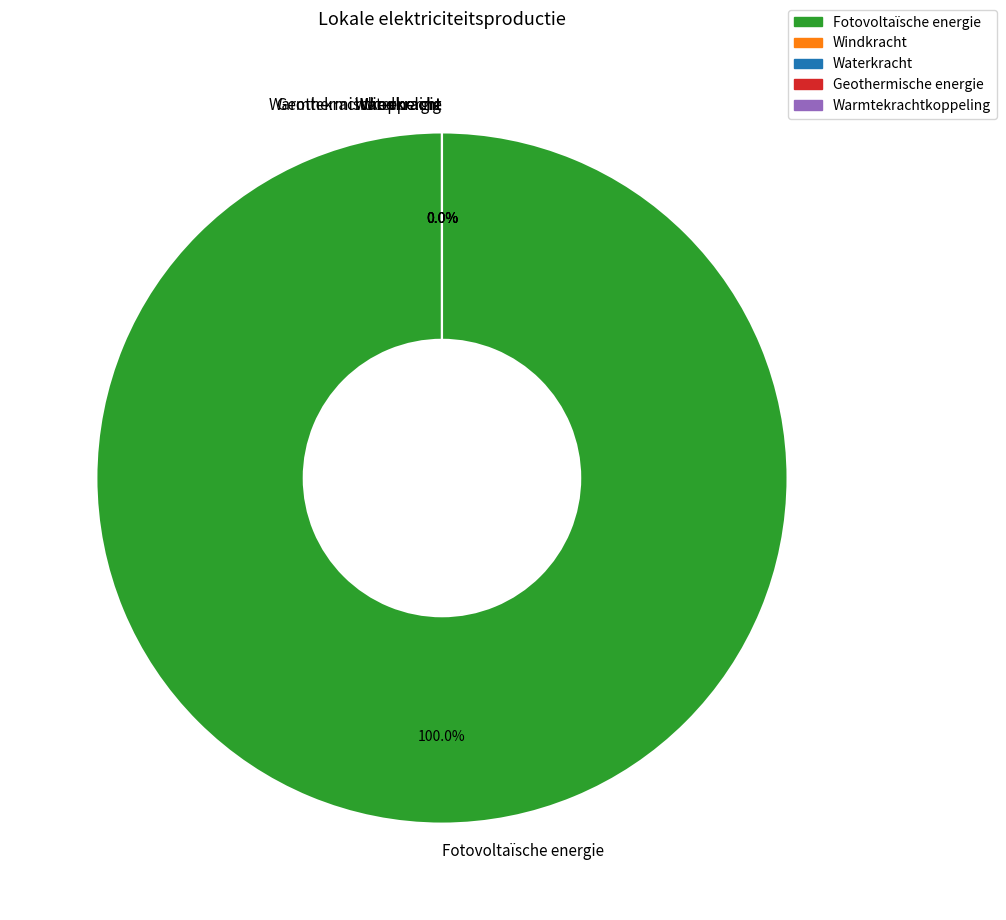

The Warmtekrachtkoppeling slice represents 0% of the pie. True or false?

True